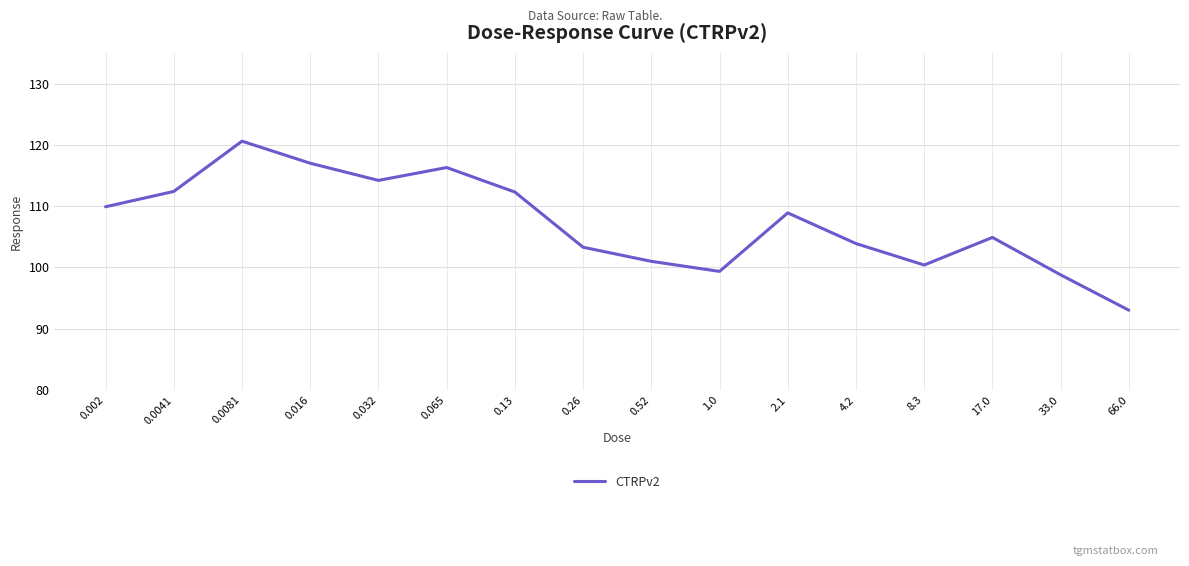

True or false: the data shows 108.9 at 2.1.

True